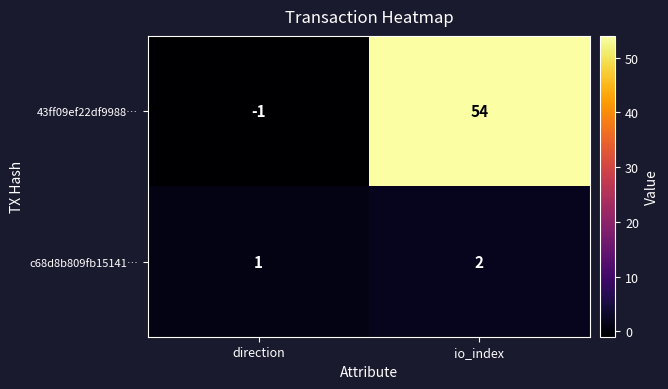

Which series has the largest range (max minus min)?

43ff09ef22df9988…